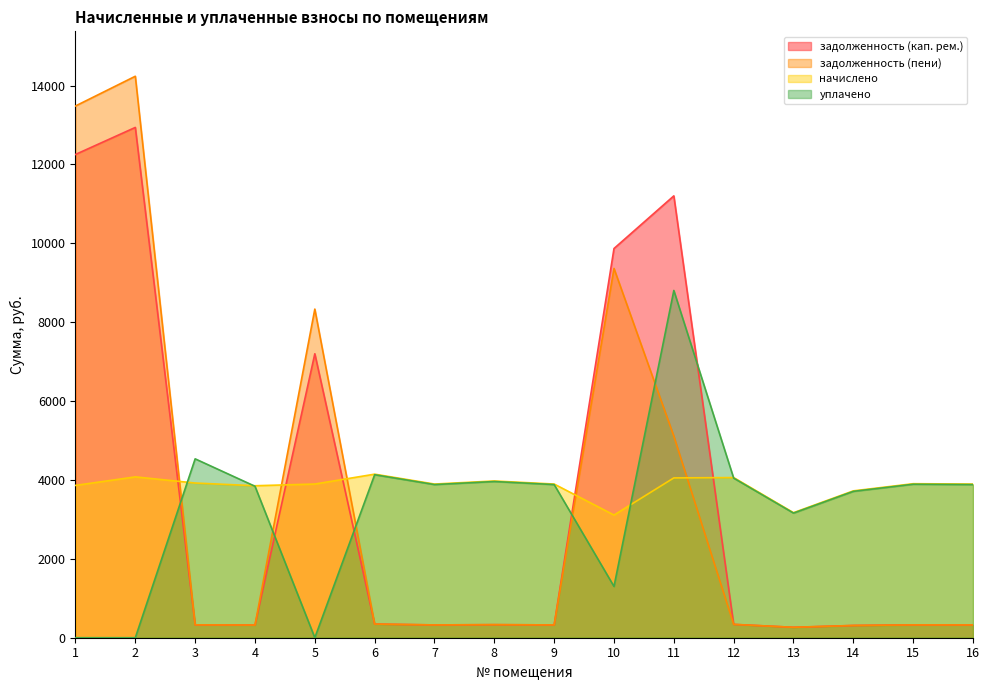

At how many categories does at least one series exceed 10626?

3